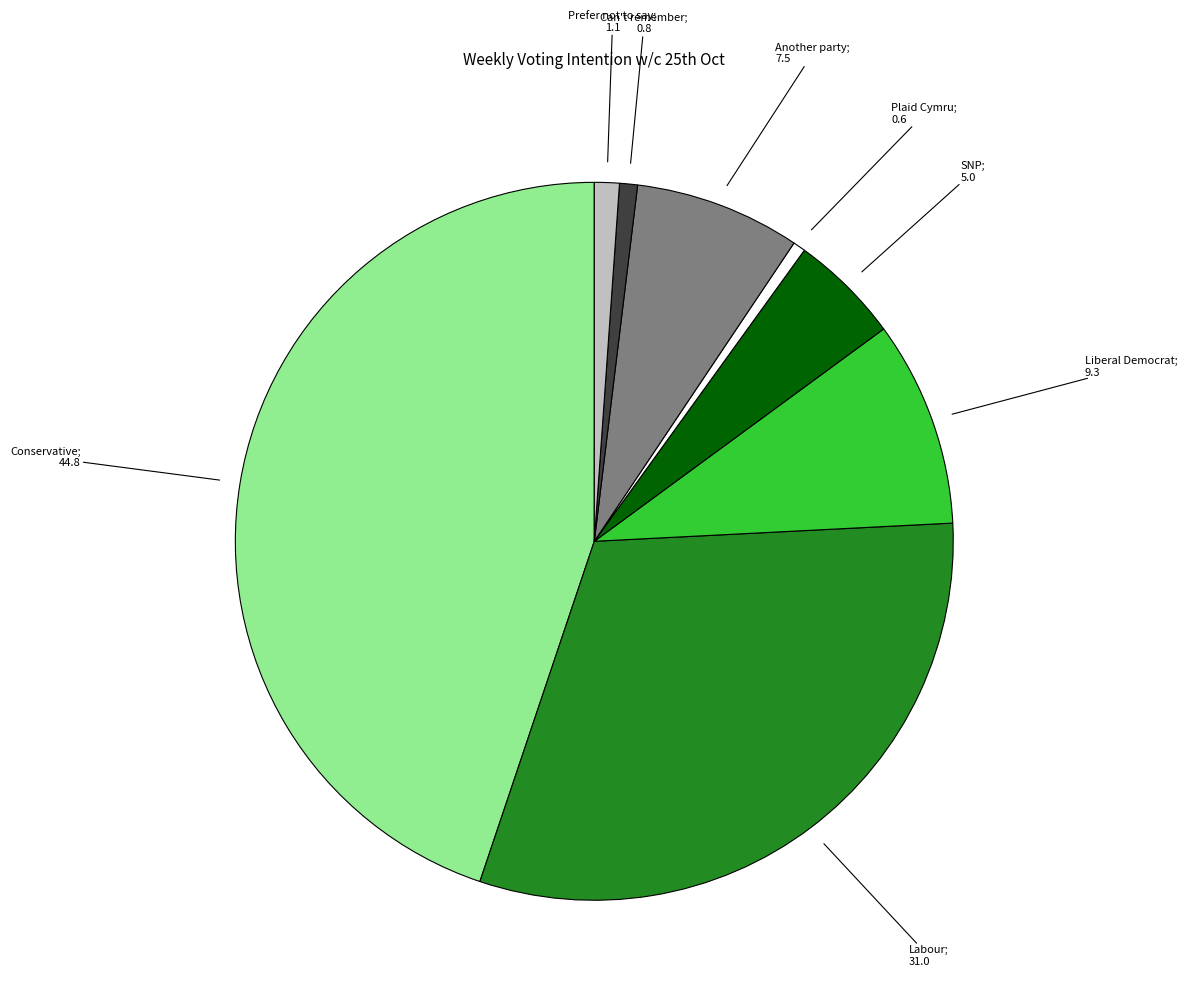

Does any single category account for the majority?

No